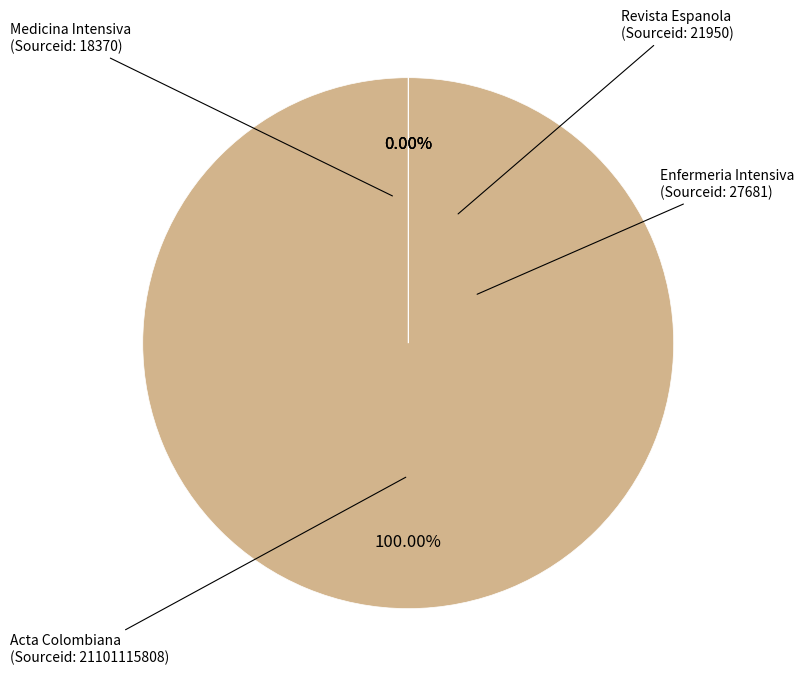

Is there any slice that represents more than half of the pie?

Yes